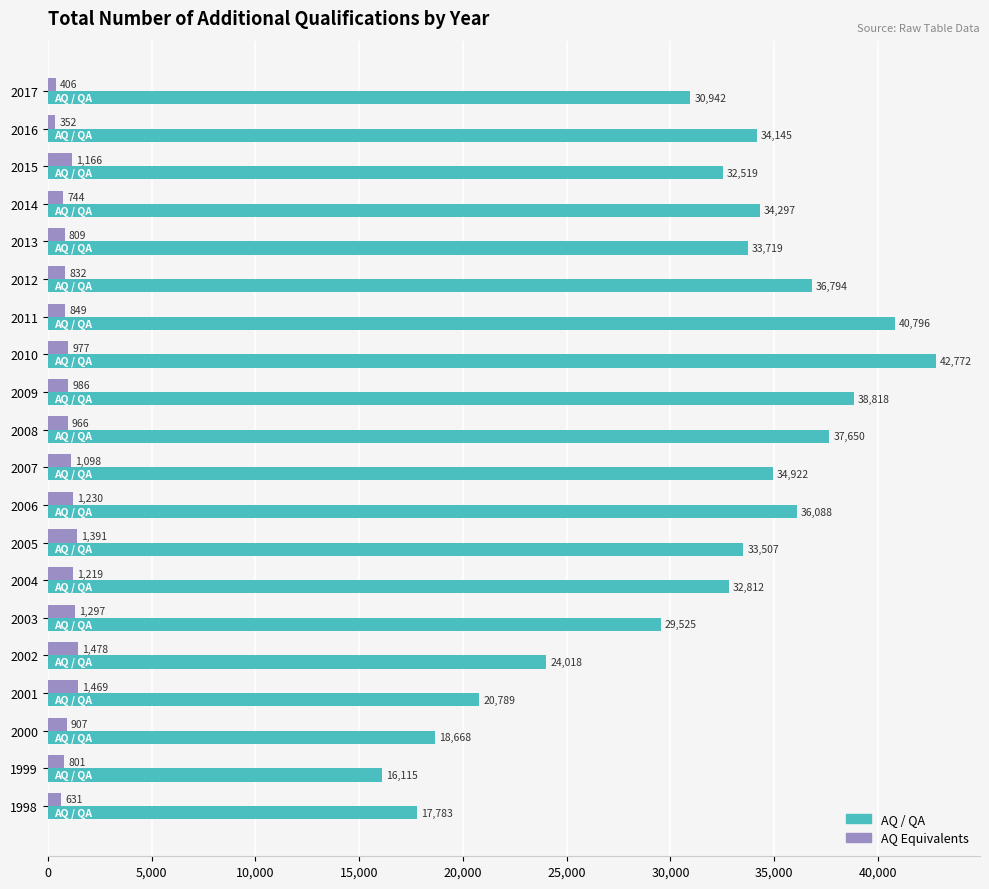

At which category is the sum across all series the highest?

2010